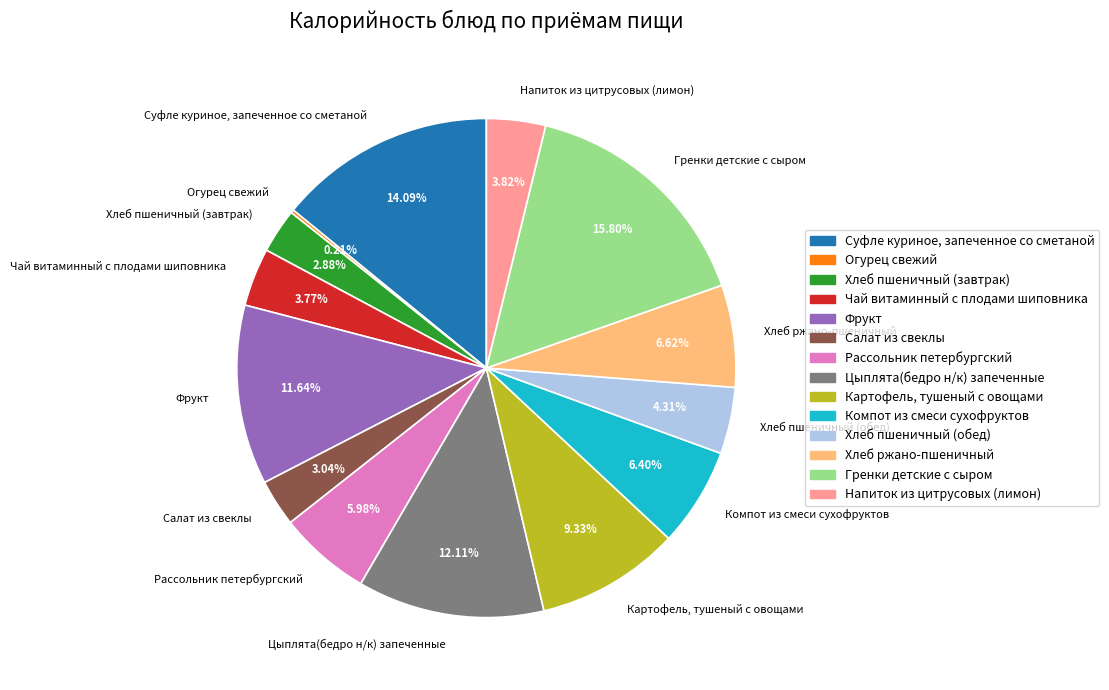

Does any single category account for the majority?

No